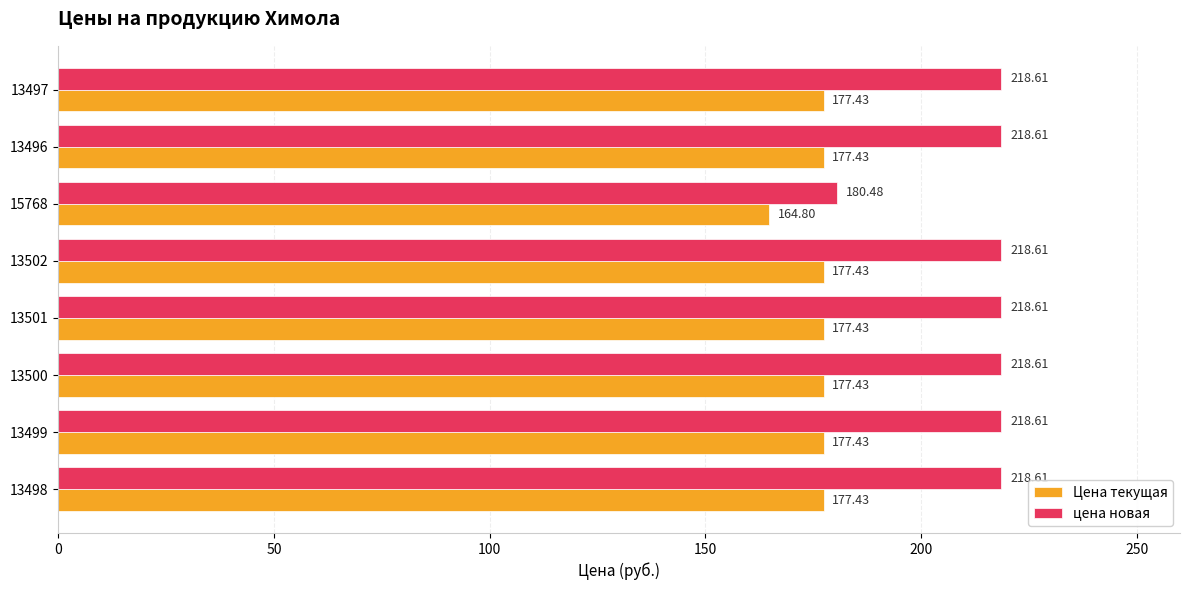

At 15768, list the series in order from largest to smallest.

цена новая, Цена текущая